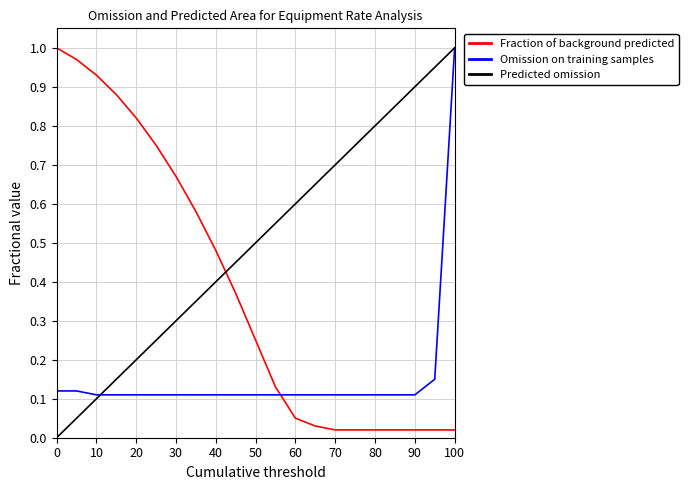

True or false: Fraction of background predicted and Predicted omission intersect in this chart.

True